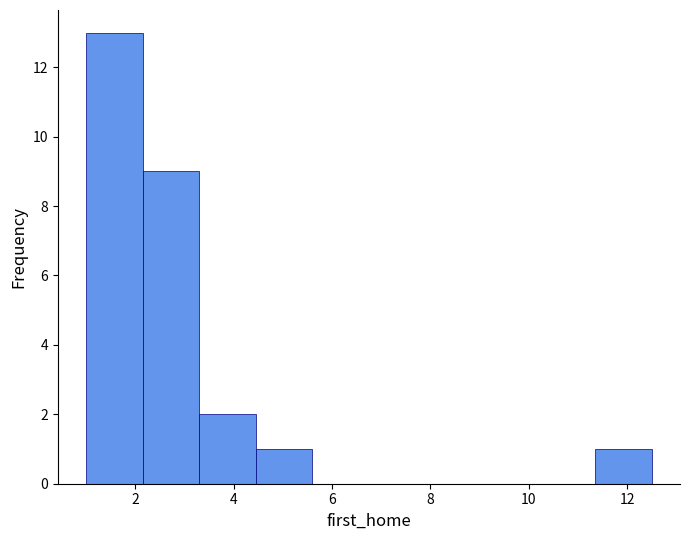

Reading left to right, list every bar in this chart as the range it spans on the x-axis followed by its height. Neither the bar edges nor the heights are printed on the chart, so give them approximately, as read against the axes.

1.0 to 2.2: 13
2.2 to 3.4: 9
3.4 to 4.4: 2
4.4 to 5.6: 1
5.6 to 6.8: 0
6.8 to 8.0: 0
8.0 to 9.0: 0
9.0 to 10.2: 0
10.2 to 11.4: 0
11.4 to 12.6: 1